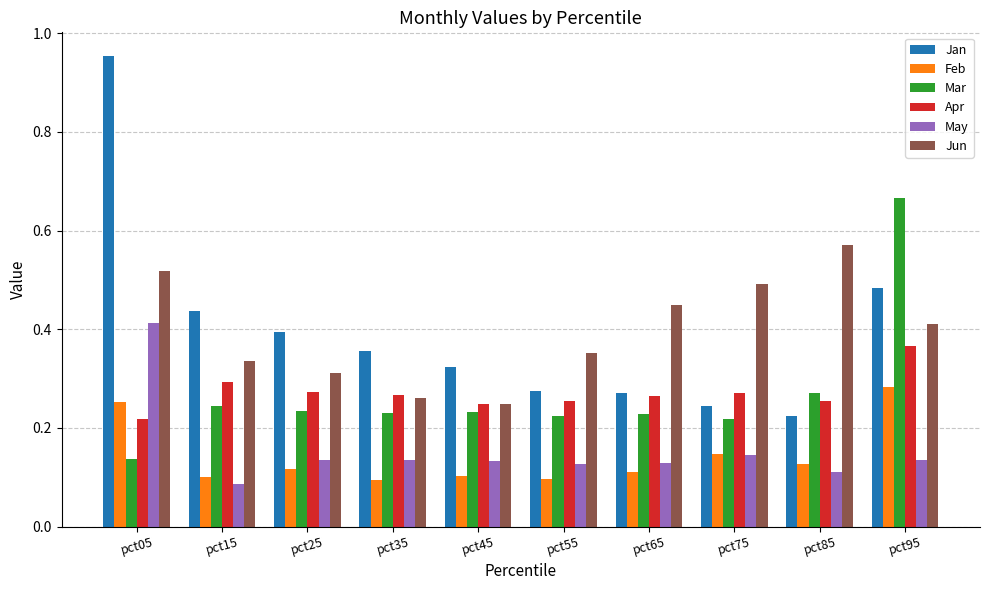

What is the sum of all Feb values?

1.4